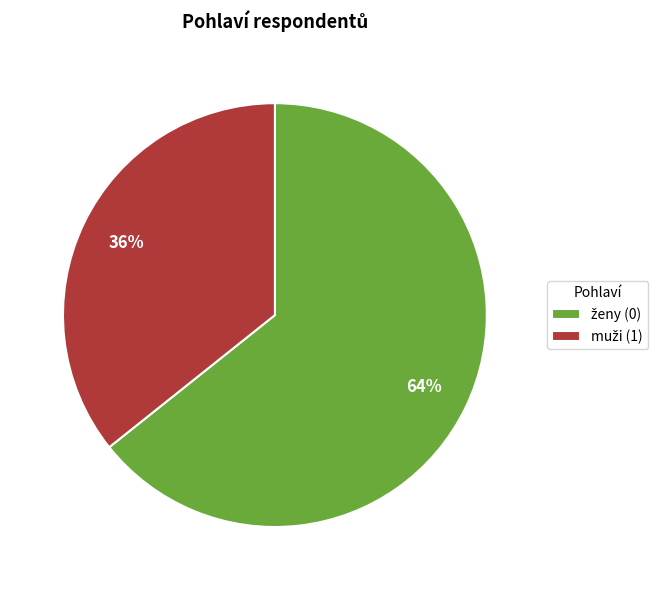

To the nearest percent, what is the average slice percentage?

50%